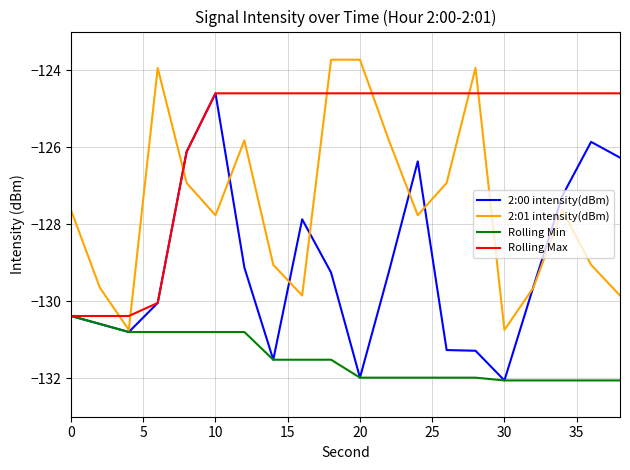

Which series has the largest total across all categories?

Rolling Max